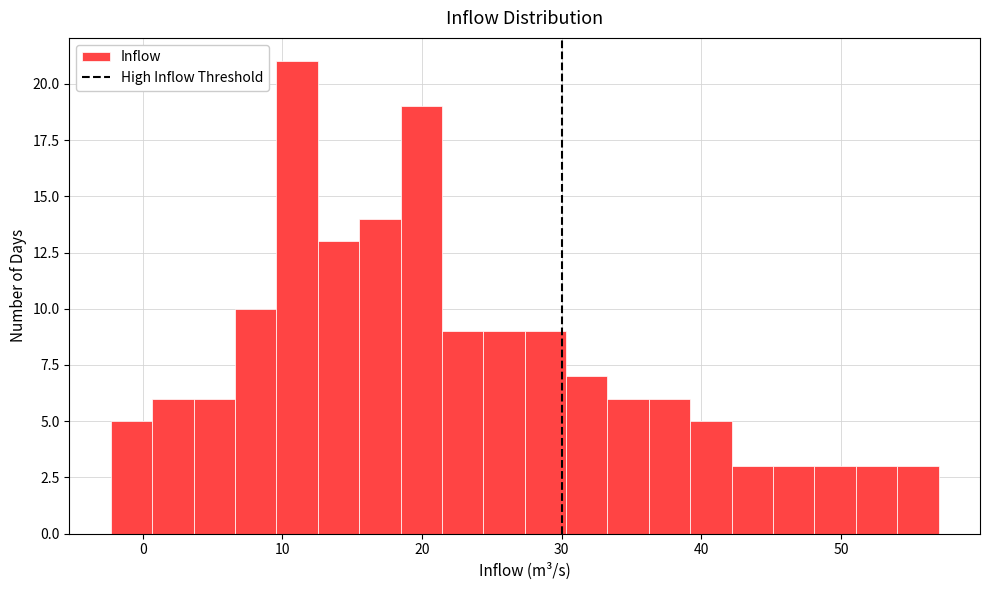

Read against the x-axis, roughly where is the centre of the tallest bar?

11